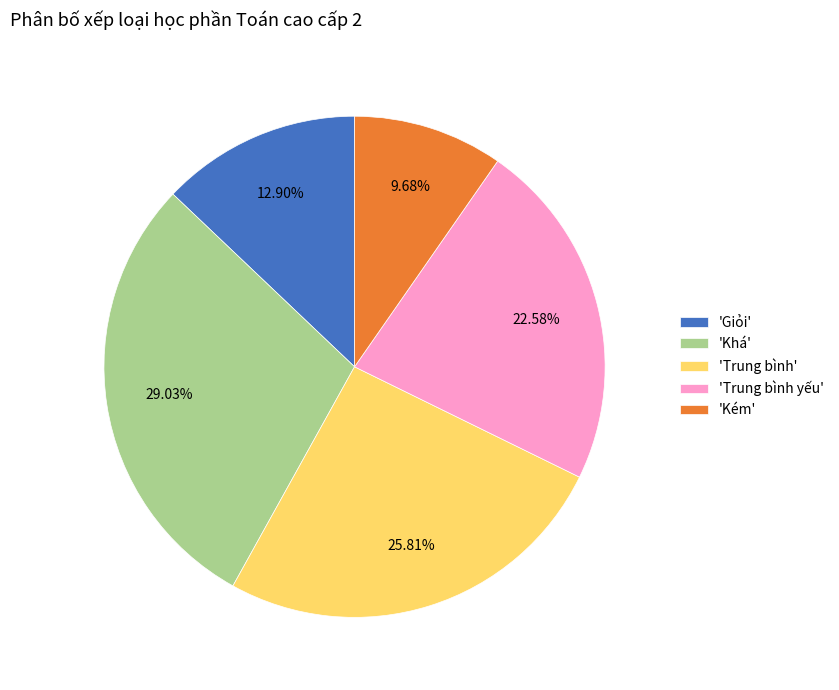

Does 'Trung bình' represent more than half of the total?

No